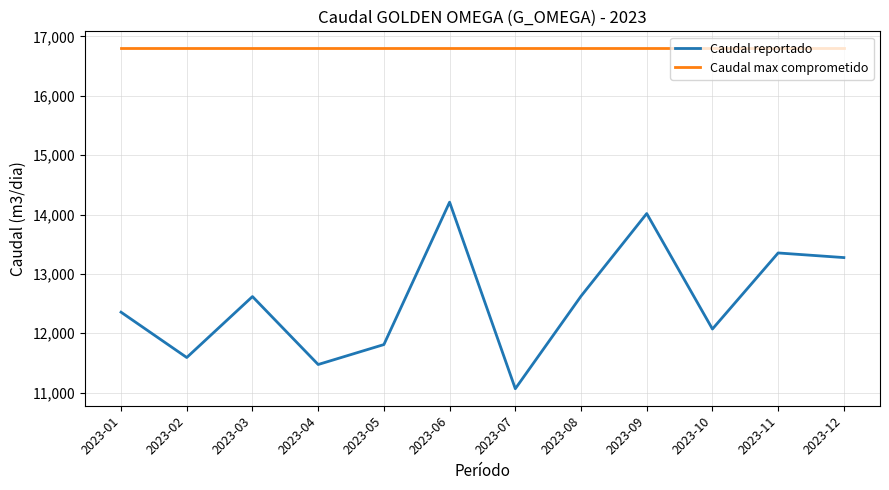

What is the difference between the Caudal reportado values at 2023-12 and 2023-09?

742